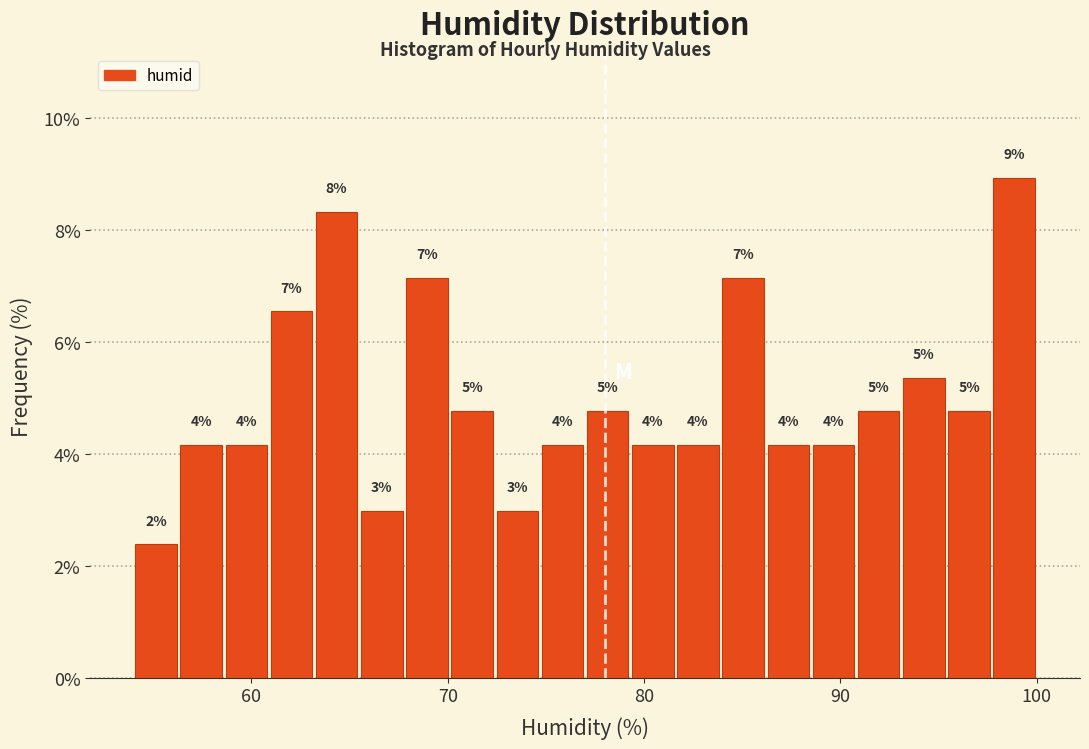

Read against the x-axis, roughly where is the centre of the tallest bar?

99